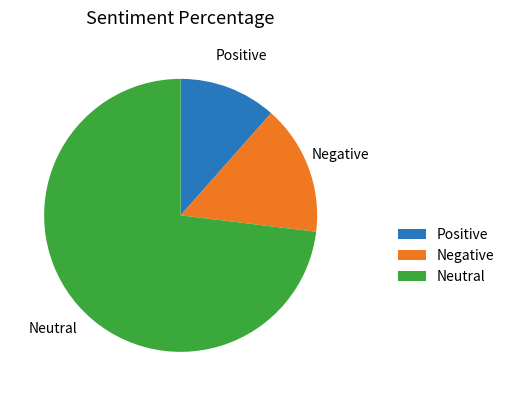

True or false: Positive accounts for 23% of the total.

False